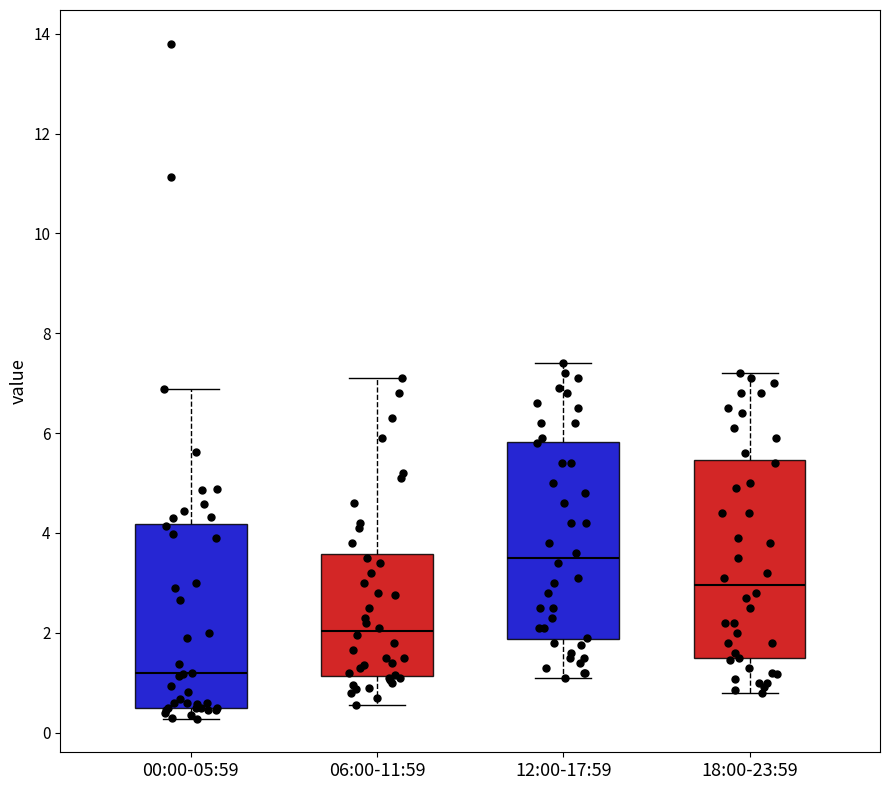

Which box's median line is the highest?

12:00-17:59